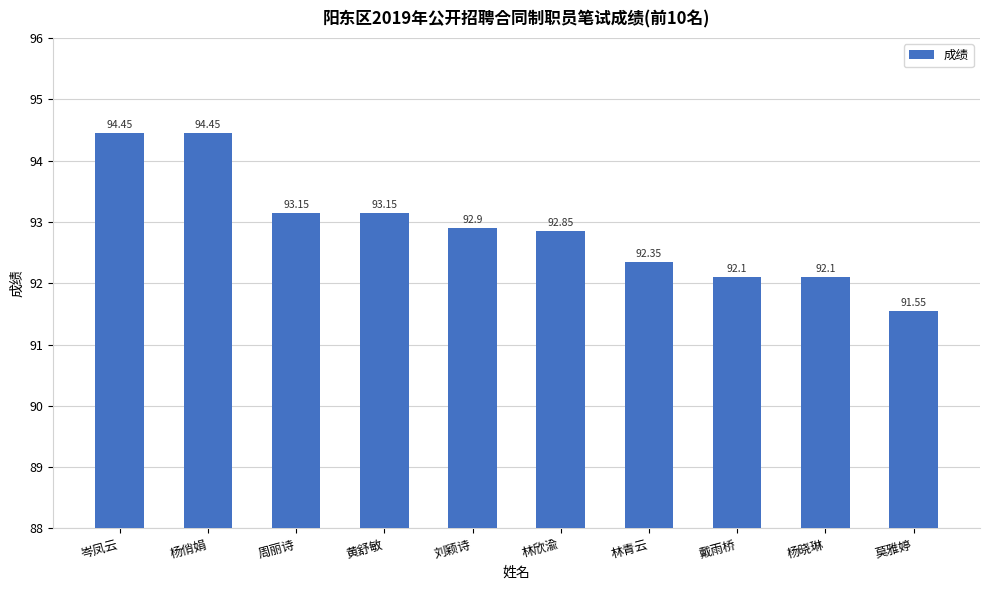

The chart shows a value of 137.8 at 杨俏娟. True or false?

False